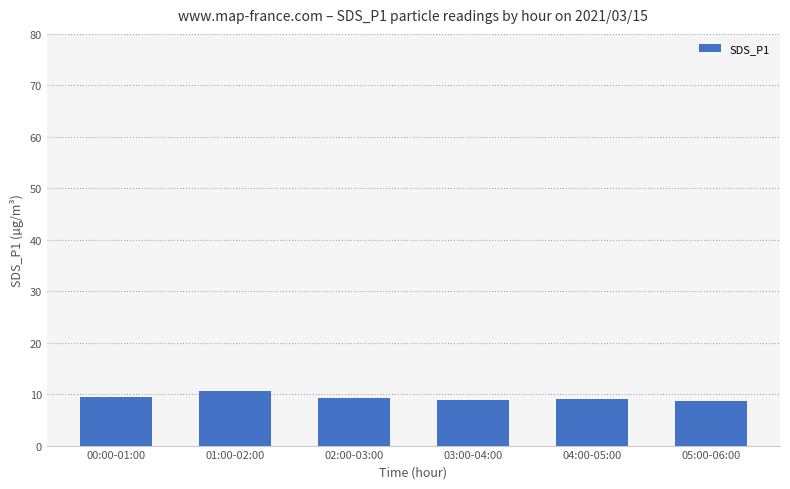

What is the label of the 5th bar from the right?

01:00-02:00